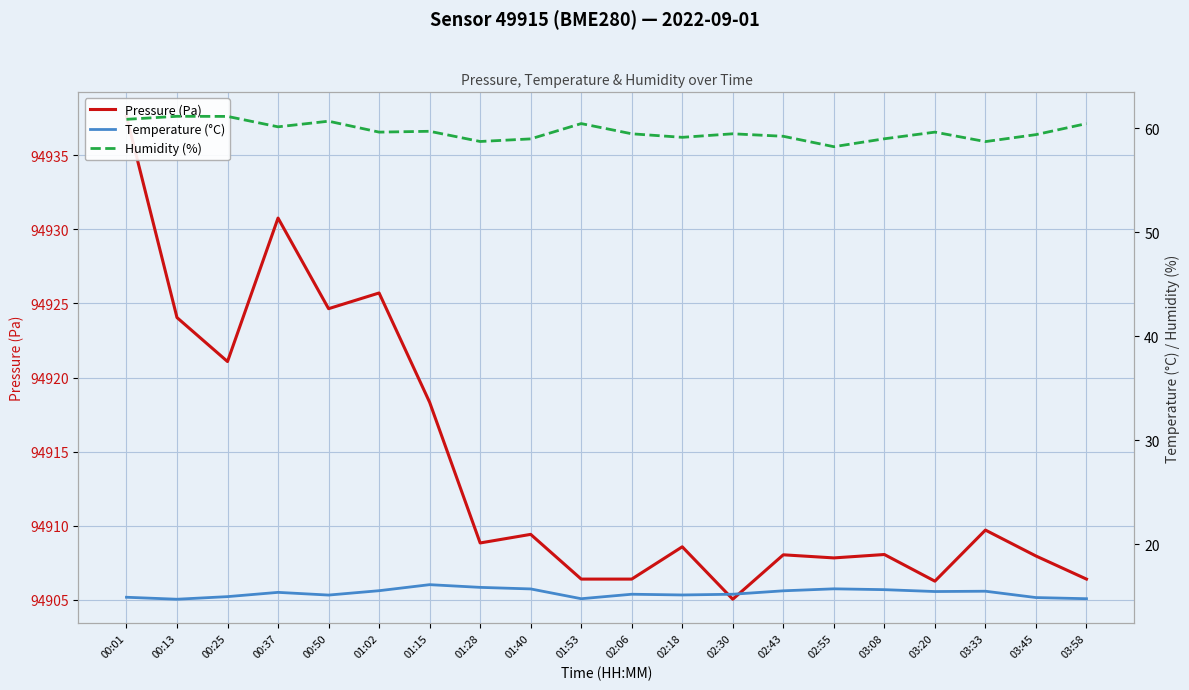

Which series has the largest total across all categories?

Pressure (Pa)